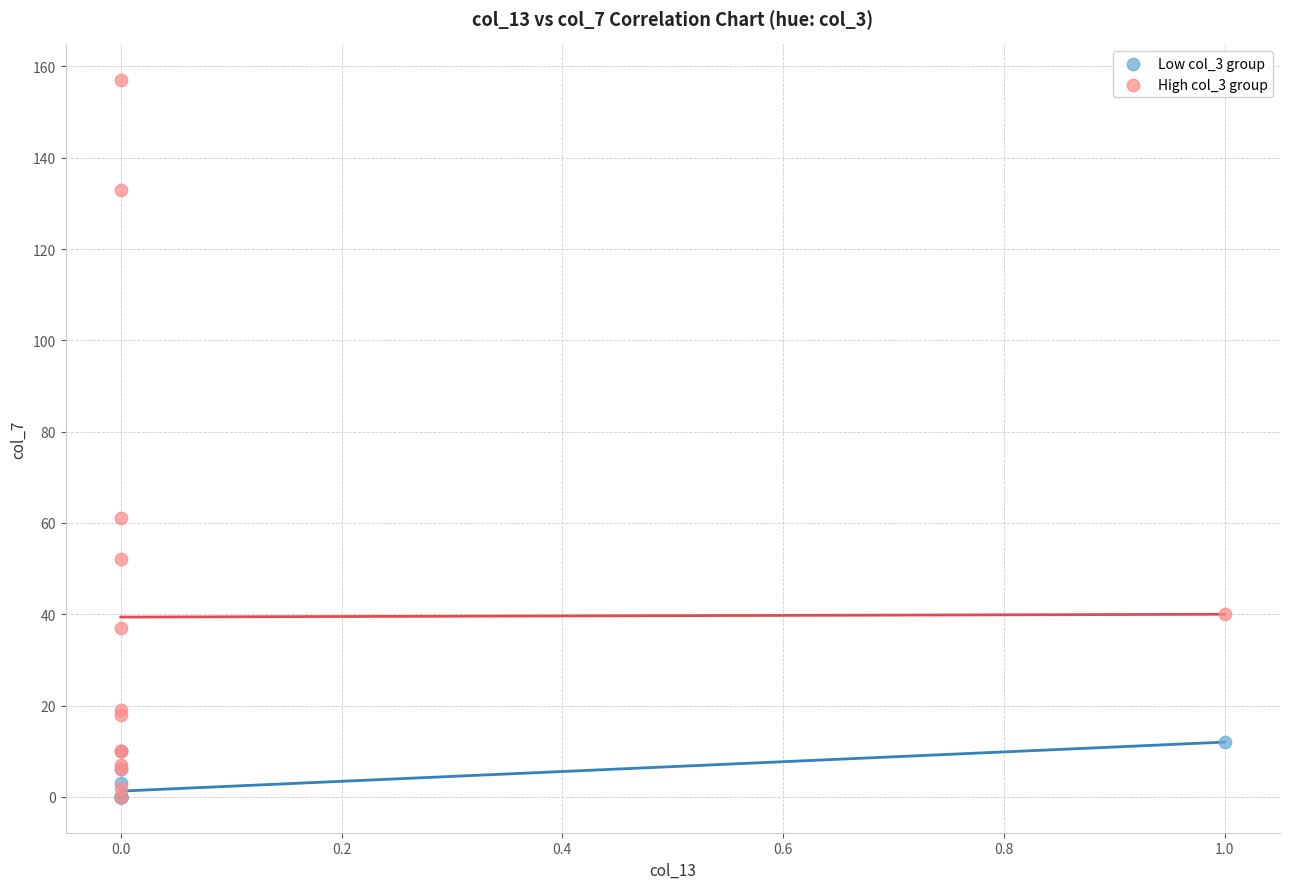

What are all the series names shown in the legend?

Low col_3 group, High col_3 group